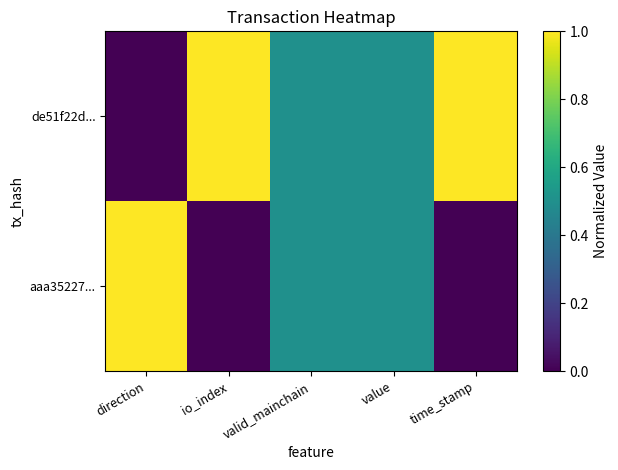

At which category is the sum across all series the highest?

direction